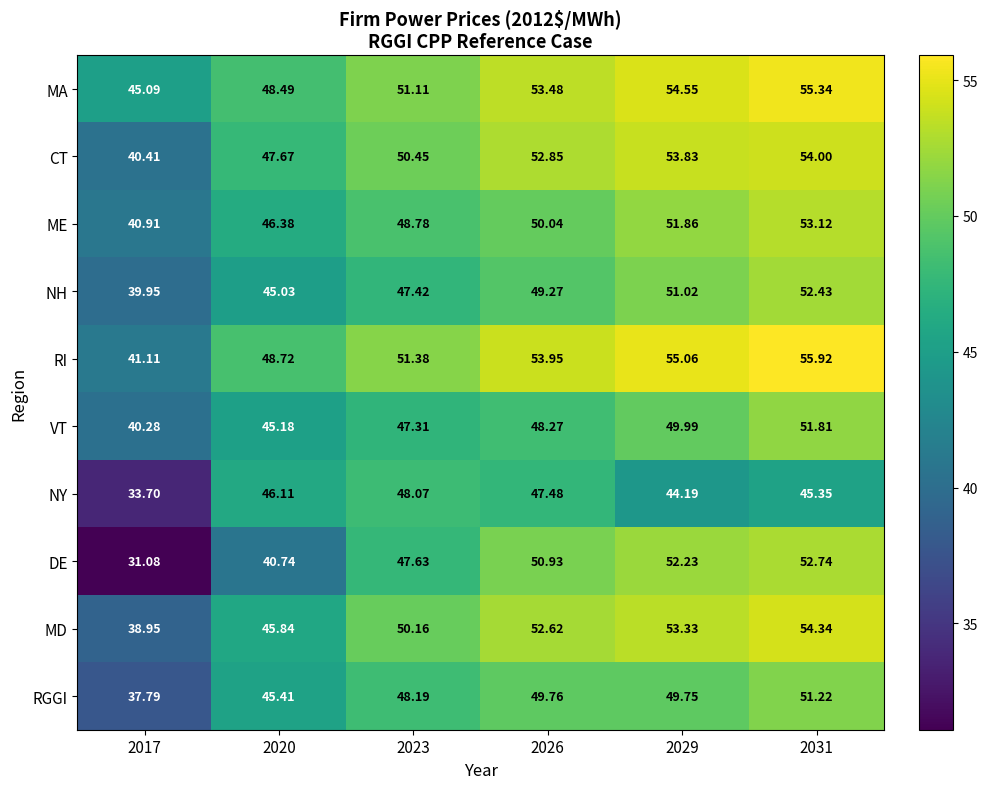

Which series changed the most between 2017 and 2031?

DE